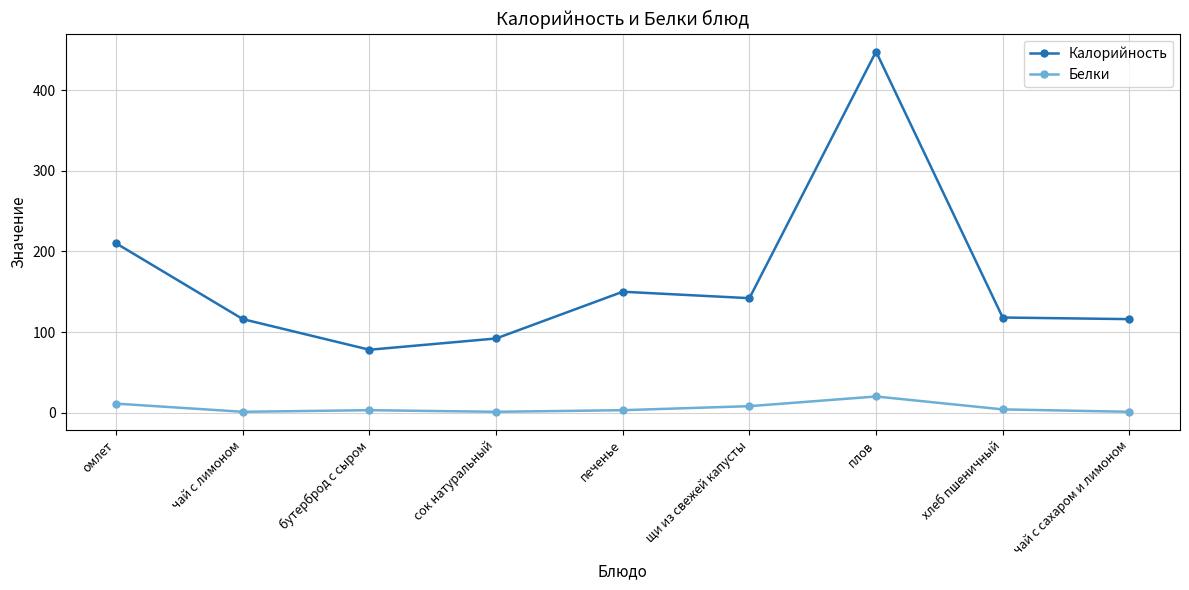

Which category has the lowest value in the Калорийность series?

бутерброд с сыром